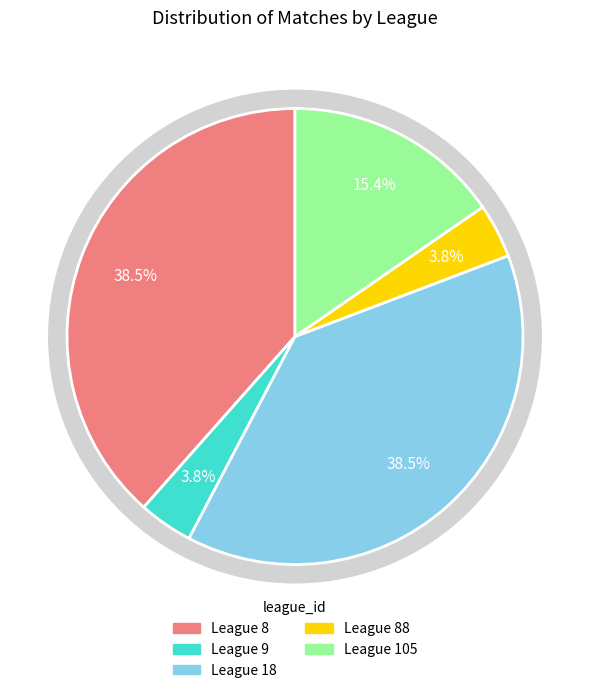

Does 19 account for over 50% of the chart?

No